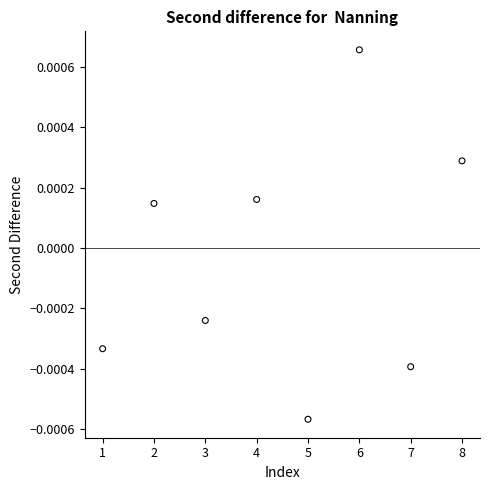

What is the average X value?

4.5